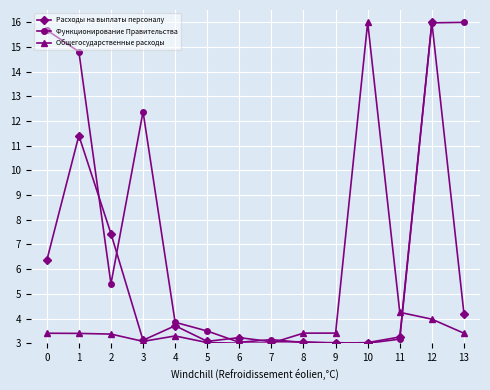

Between 1 and 9, which series saw the biggest shift?

Функционирование Правительства